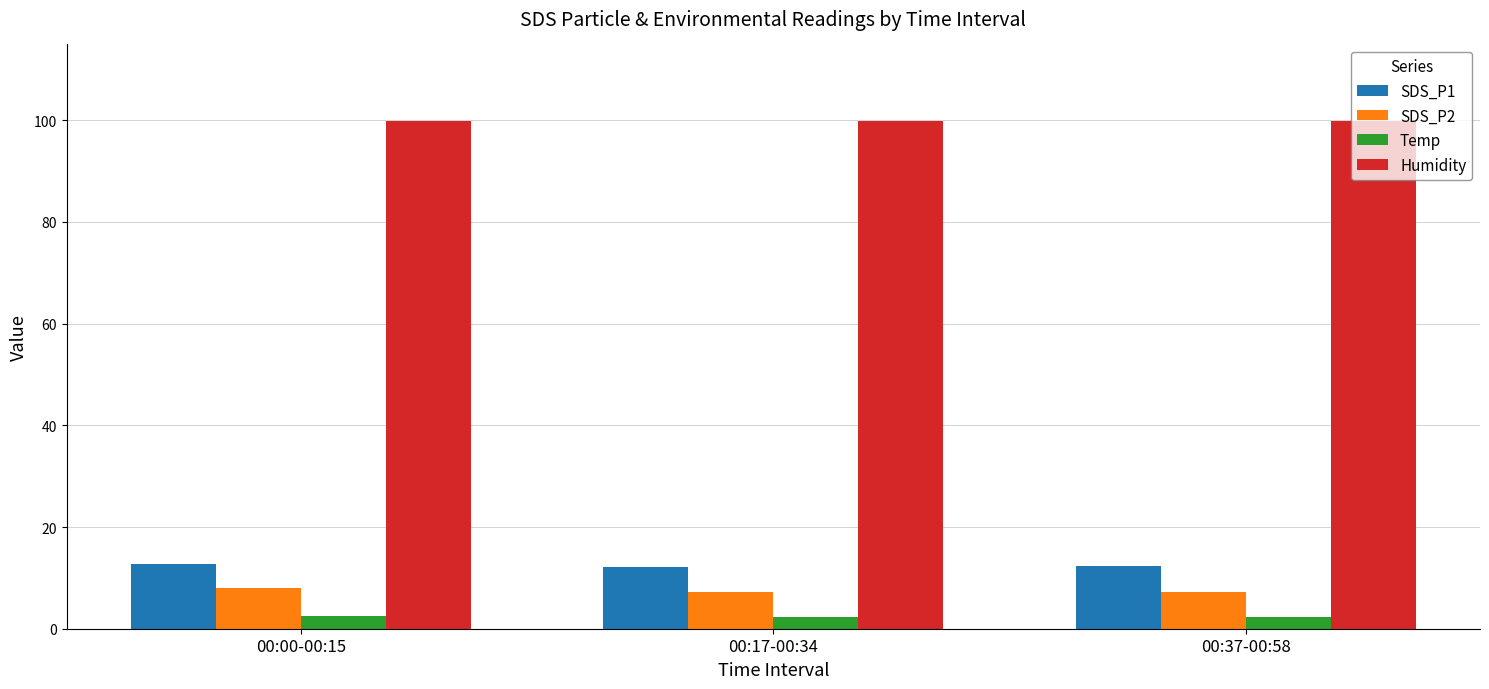

True or false: SDS_P1 has a value of 12.7 at 00:00-00:15.

True